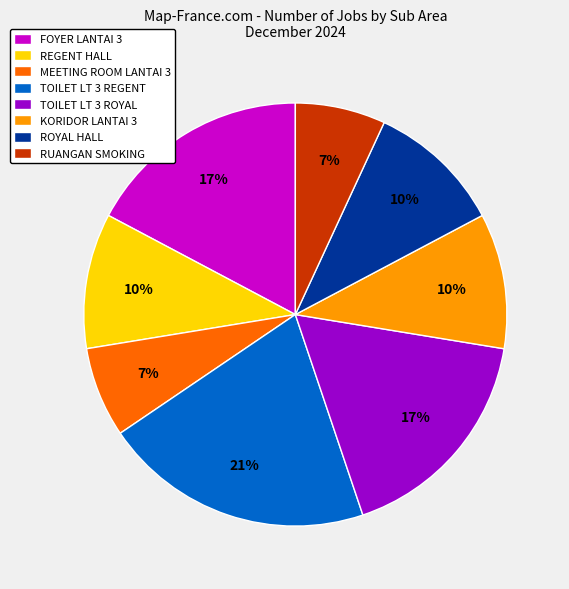

To the nearest percent, what portion does FOYER LANTAI 3 represent?

17%